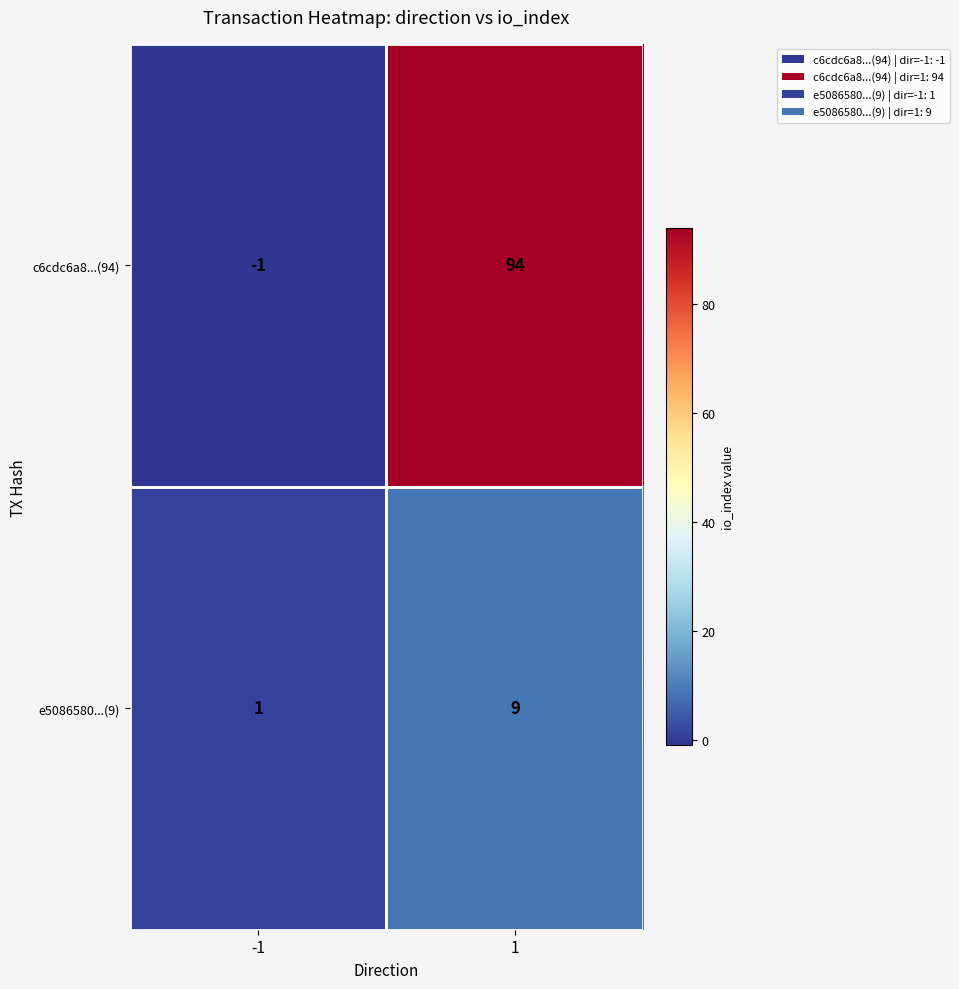

Which series changed the most between -1 and 1?

c6cdc6a8...(94)